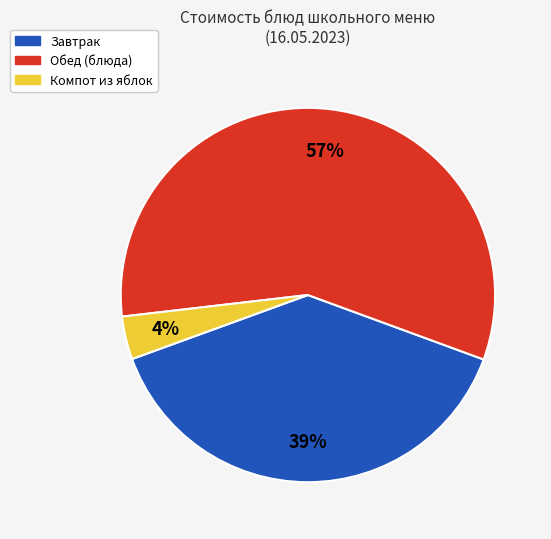

To the nearest percent, what is the average slice percentage?

33%